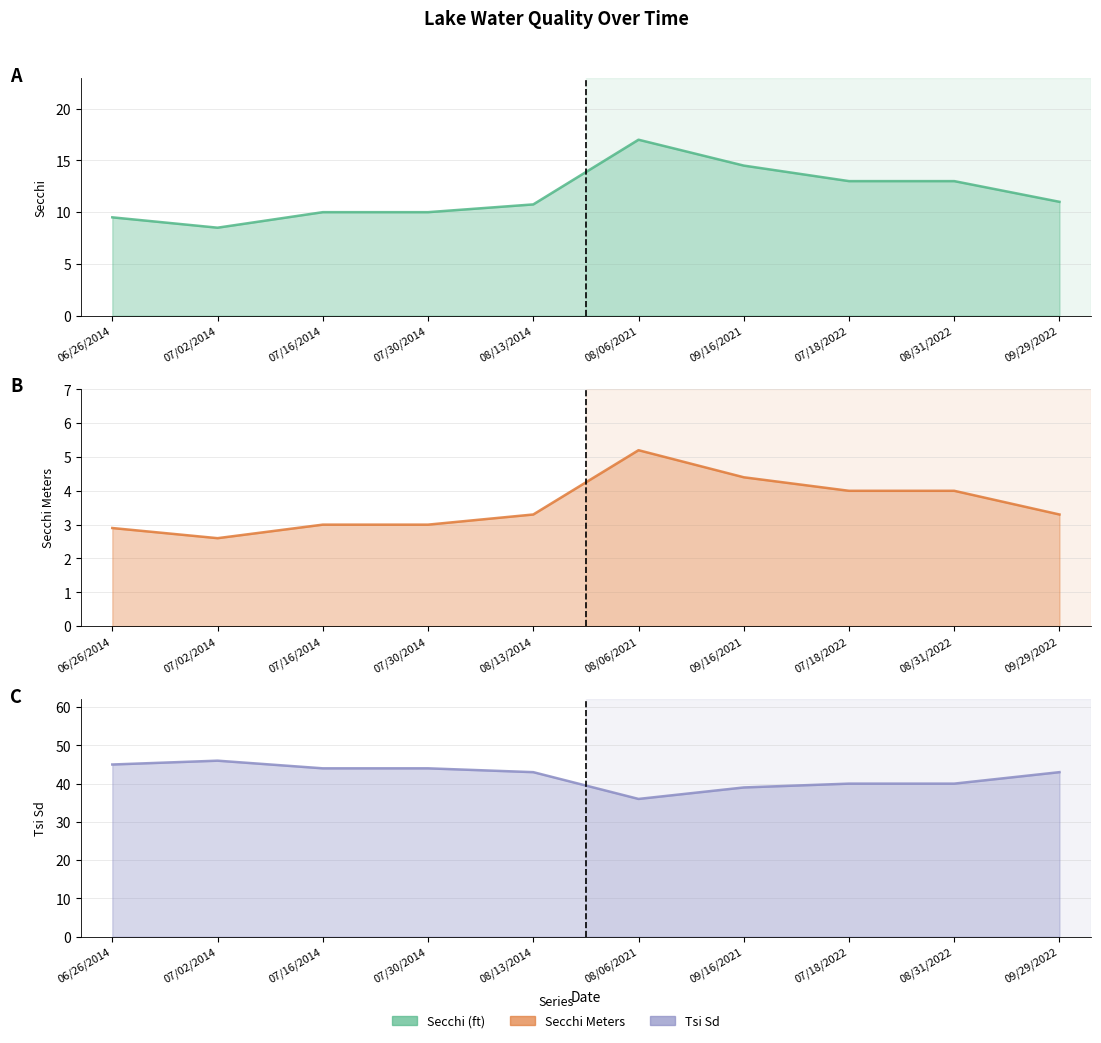

What is the label of the 8th point from the left?

07/18/2022